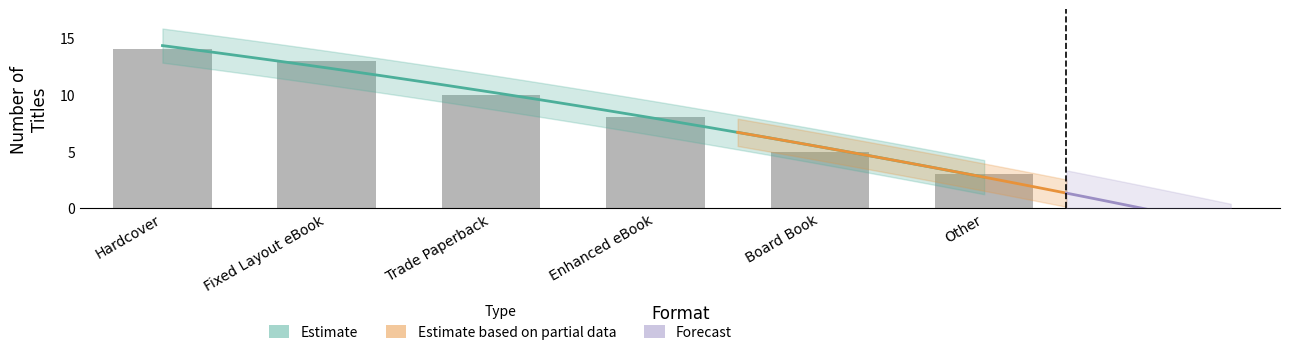

Which has a higher value, Other or Fixed Layout eBook?

Fixed Layout eBook